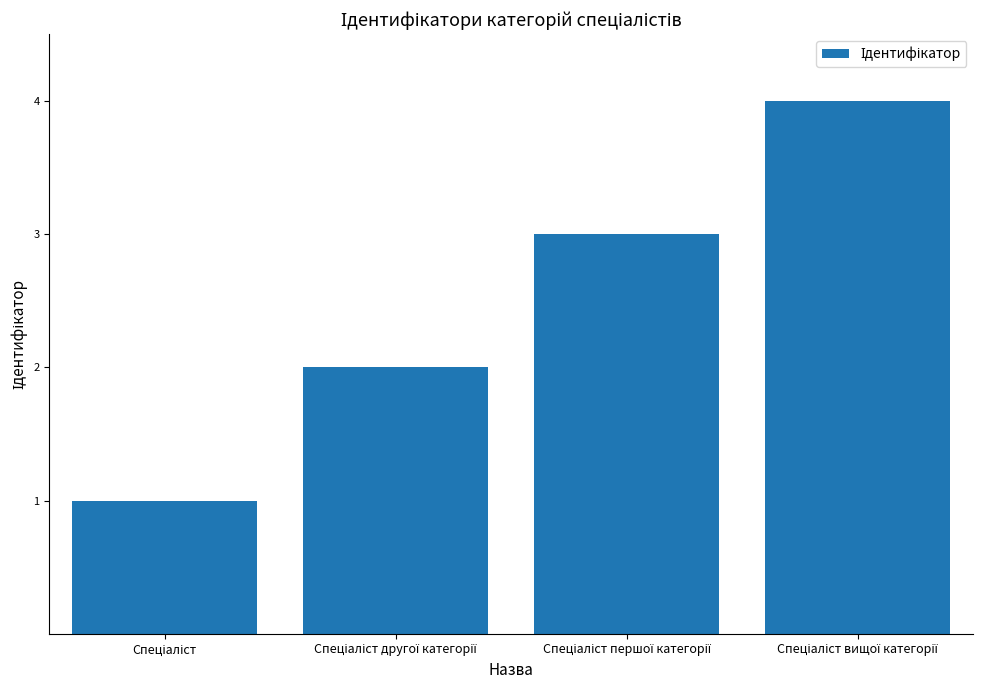

What is the sum of all values?

10